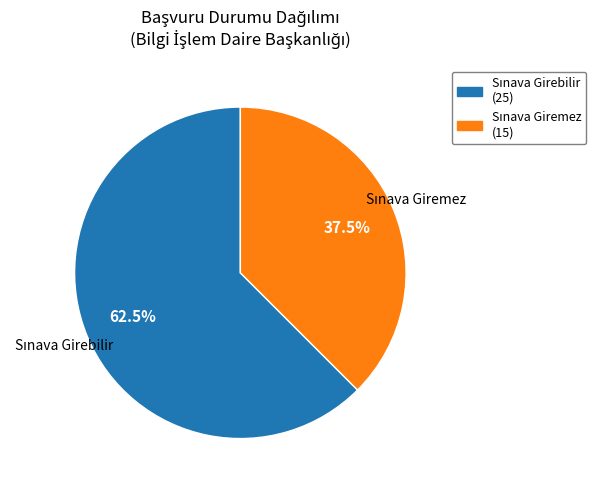

Is there a majority slice in this chart?

Yes